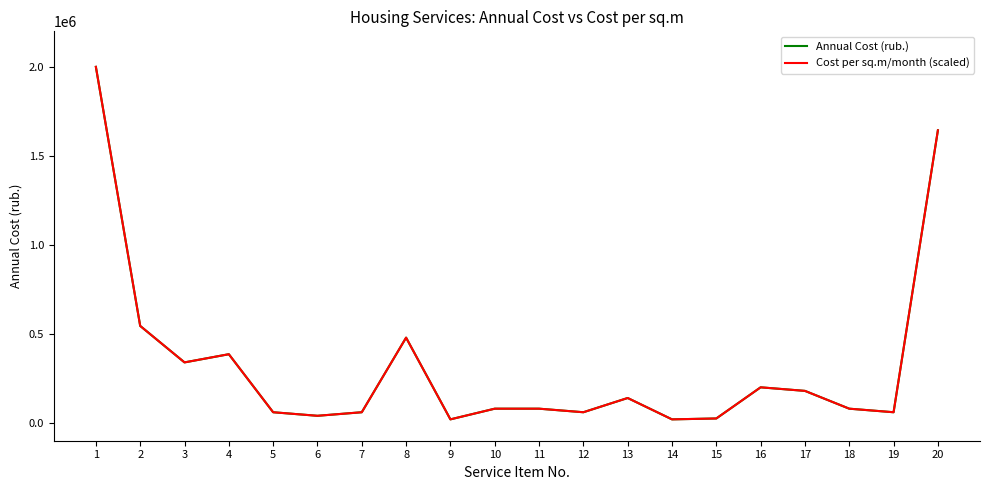

Count the number of data series in this chart.

2